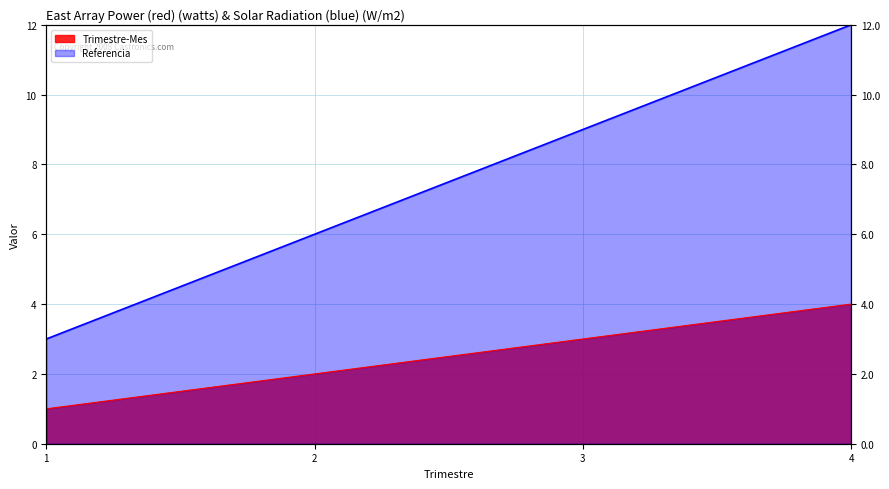

What is the sum of all Trimestre-Mes values?

10